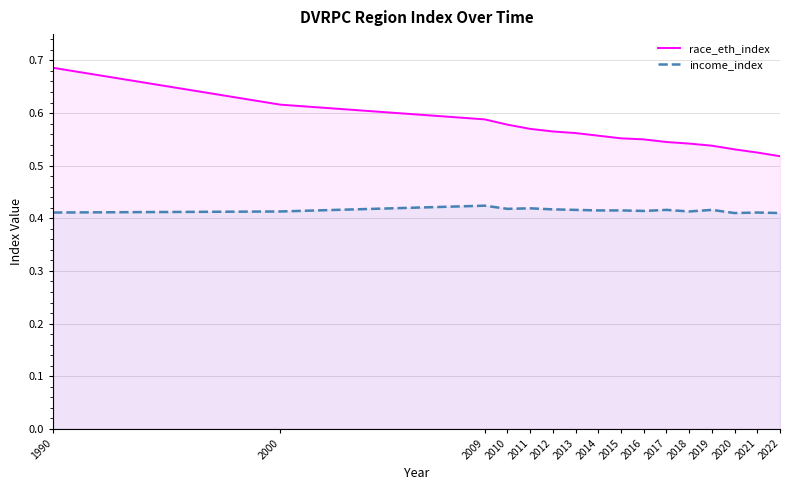

Which category has the highest value across all series?

1990